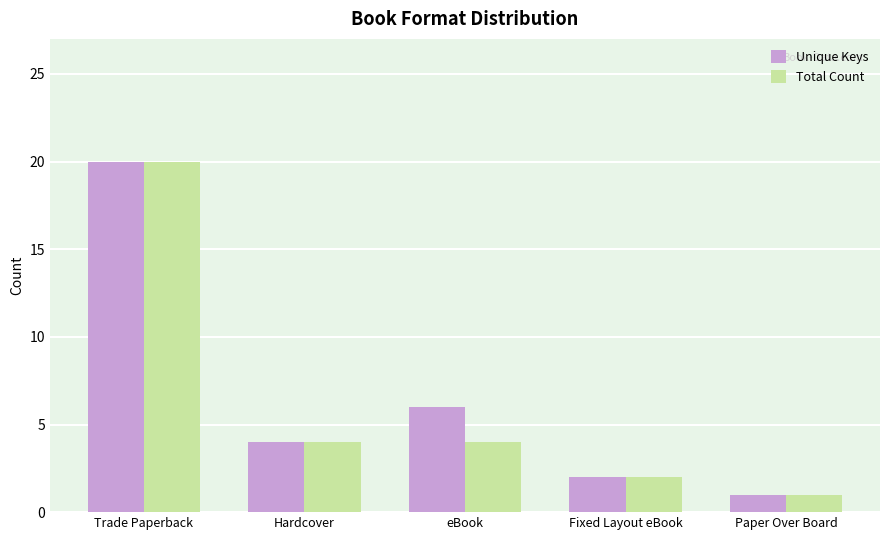

At which label is Unique Keys closest to 10?

eBook